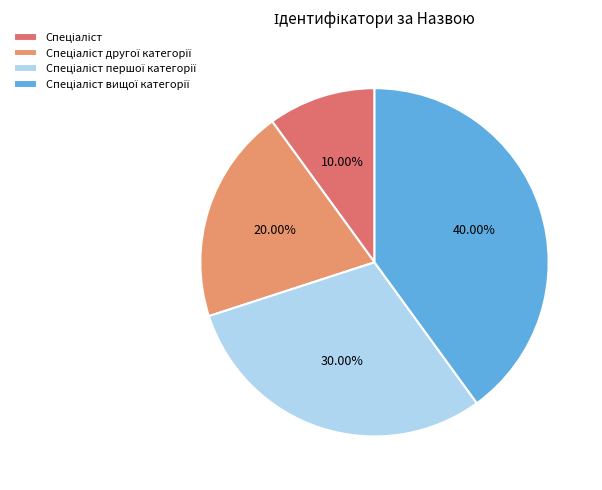

Is Спеціаліст the majority of the pie?

No